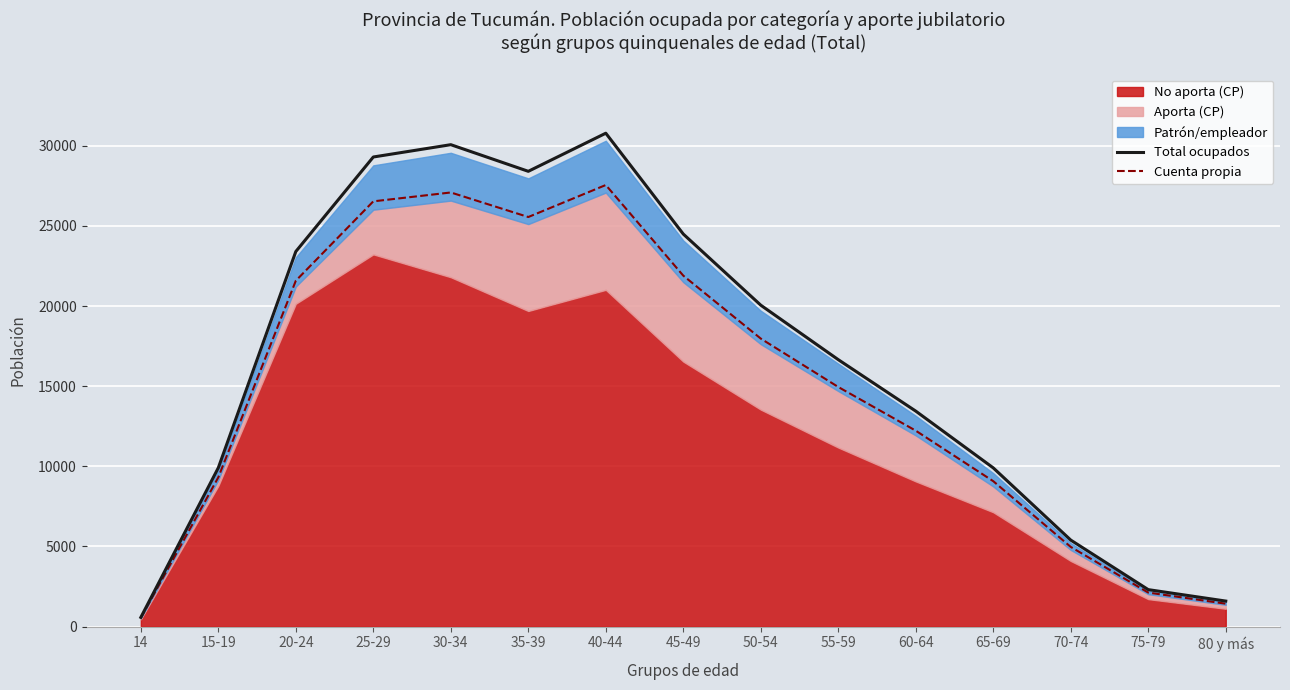

How many categories are shown in the chart?

15